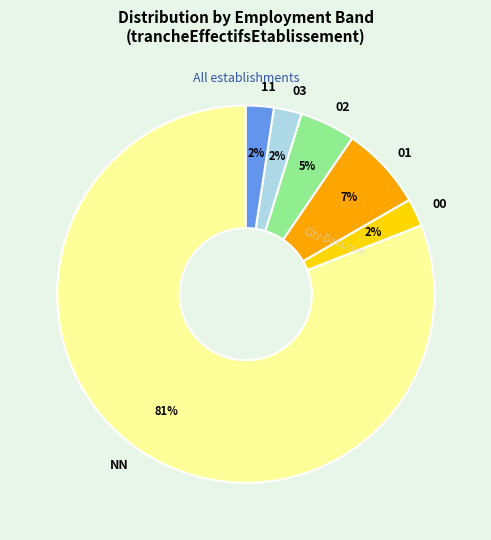

To the nearest percent, what is the combined percentage of 02 and 03?

7%